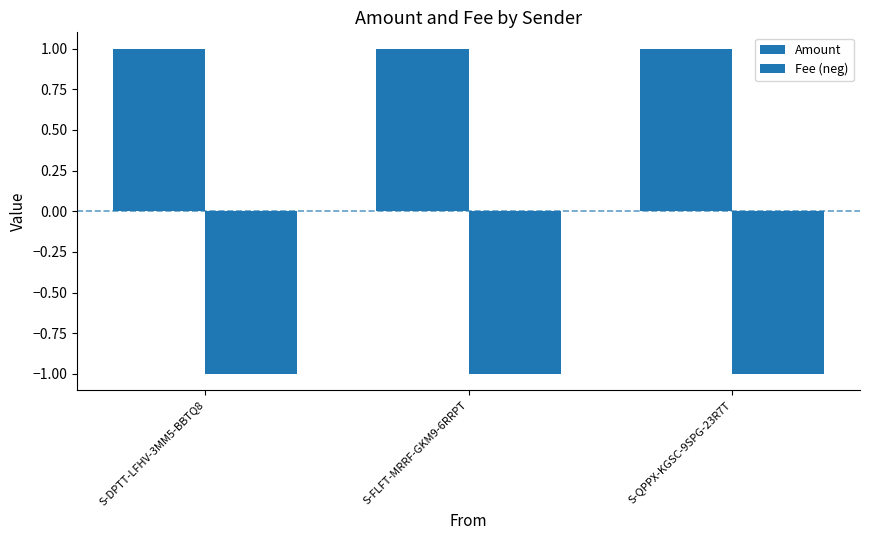

Reading right to left, list all the values displayed in this chart.

Amount: 1	1	1
Fee (neg): -1	-1	-1